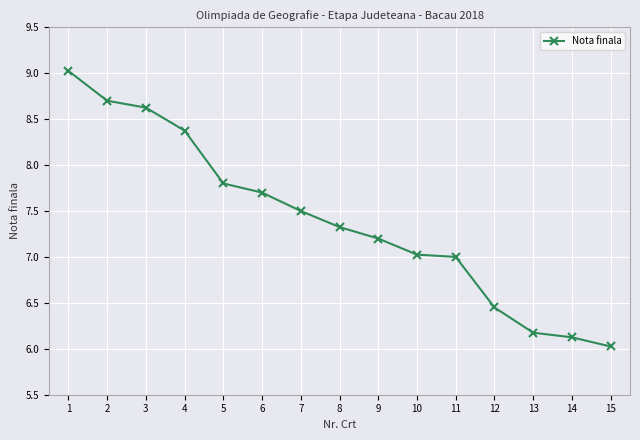

What is the difference between the second highest and minimum values?

2.7